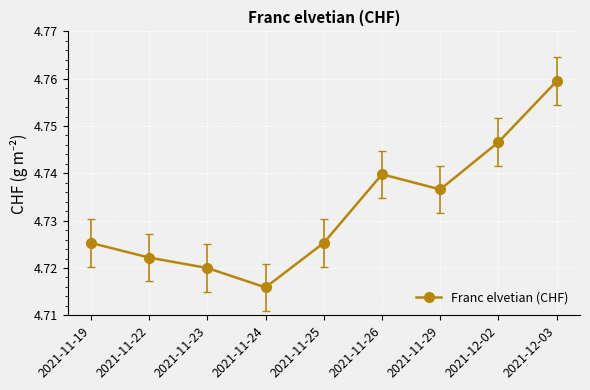

Count the number of data series in this chart.

1